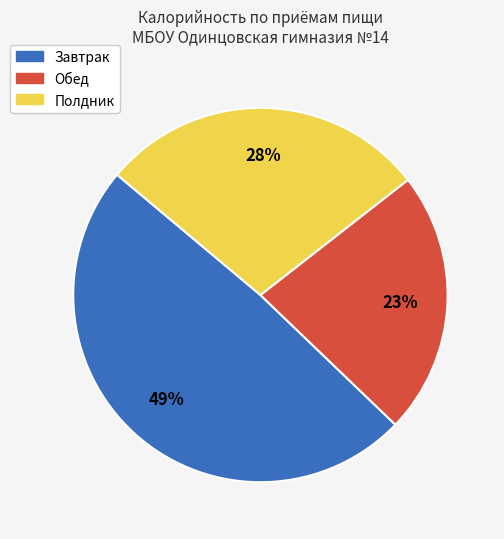

Does Завтрак account for over 50% of the chart?

No